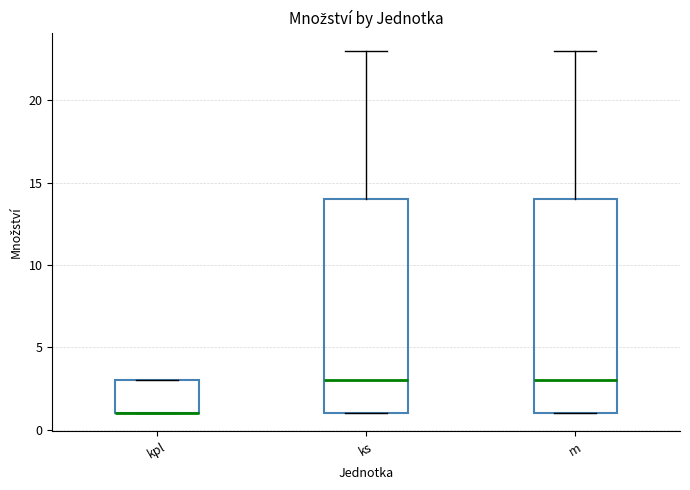

Where does the median line of the box for ks sit on the y-axis? The values are not printed on the chart, so give them approximately, as read against the axis.

3